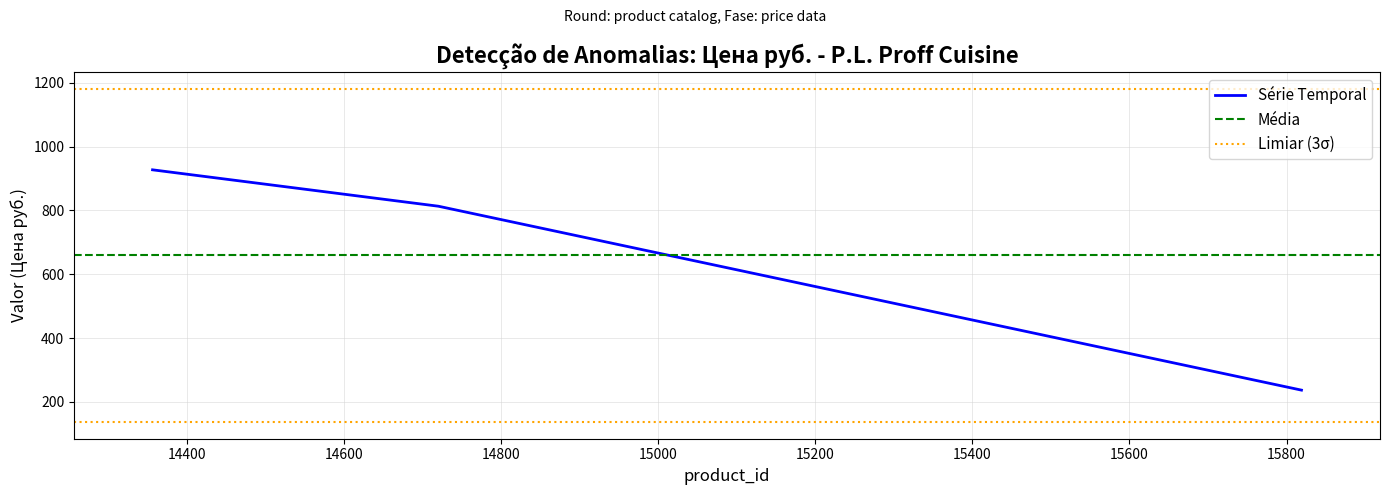

At which category does the chart reach its minimum across all series?

15819